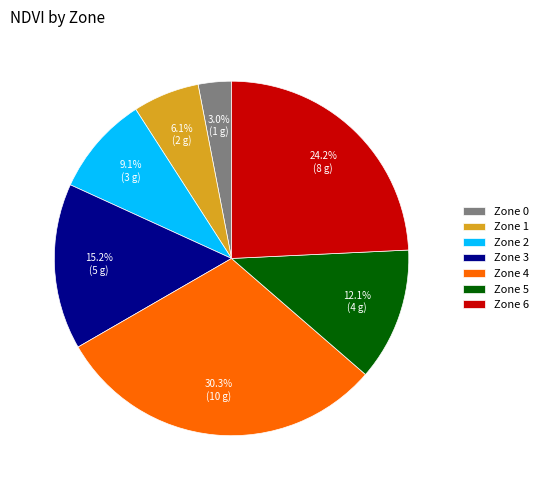

How many segments does this pie chart have?

7